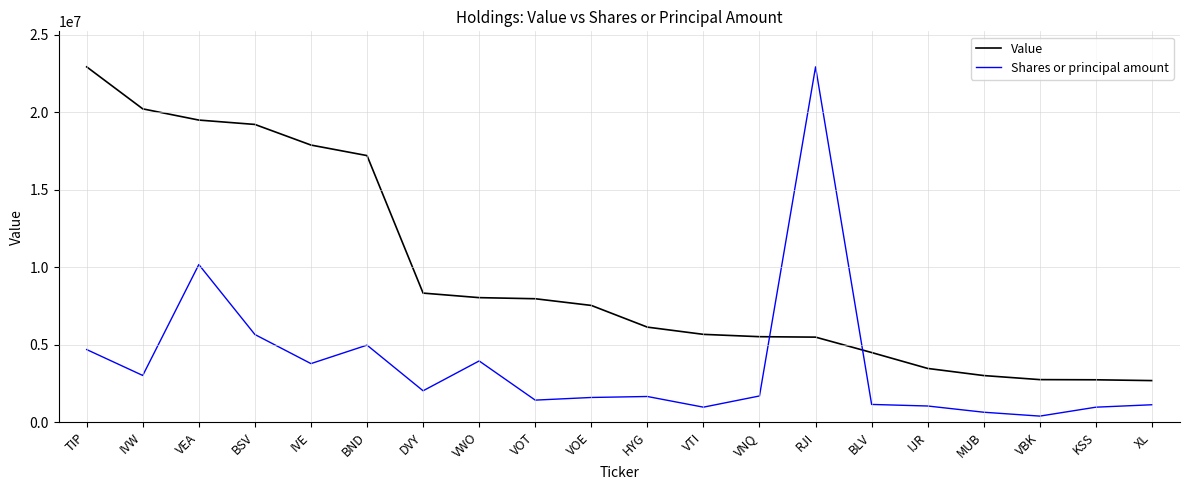

True or false: Shares or principal amount has more than 0 interior local peaks.

True